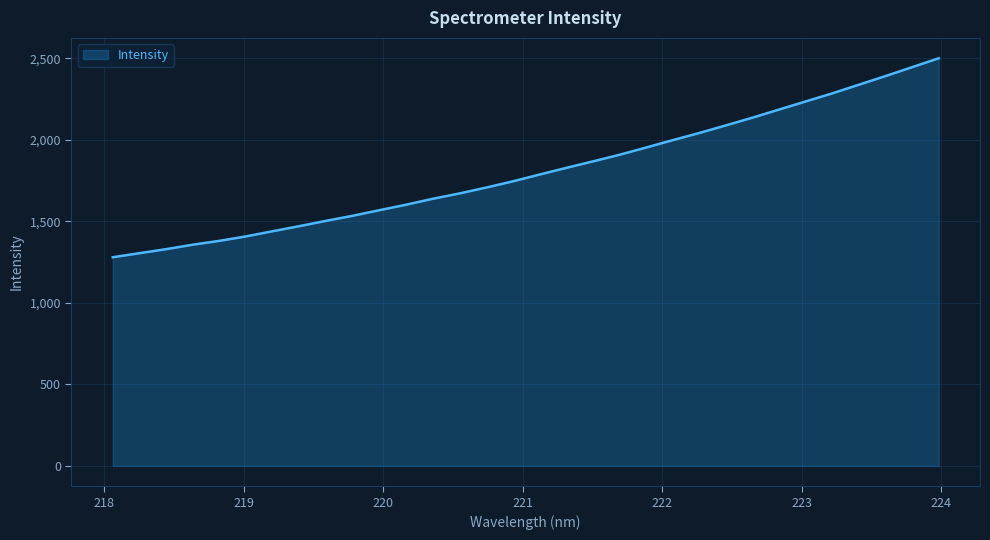

What is the minimum value shown in the chart?

1279.7